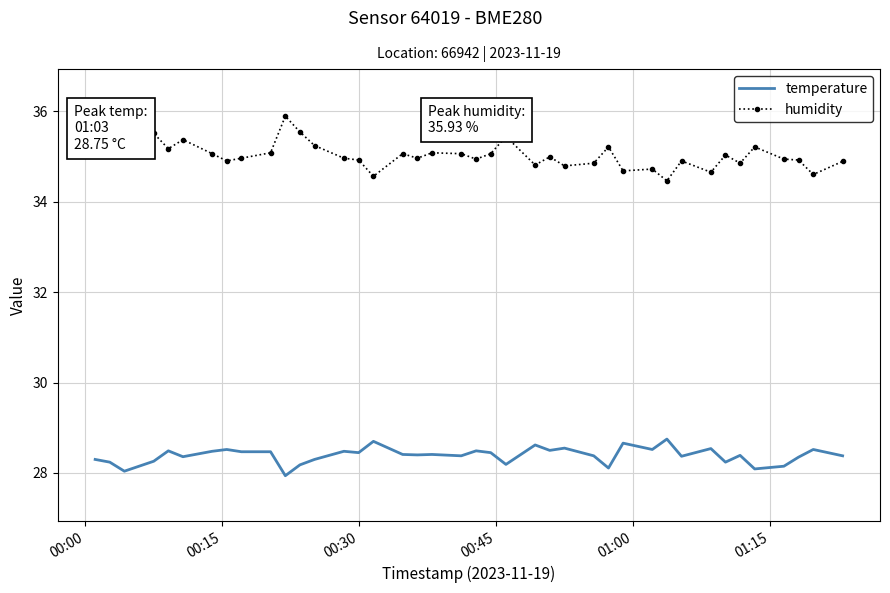

Which has a higher value, 6 or 10?

6